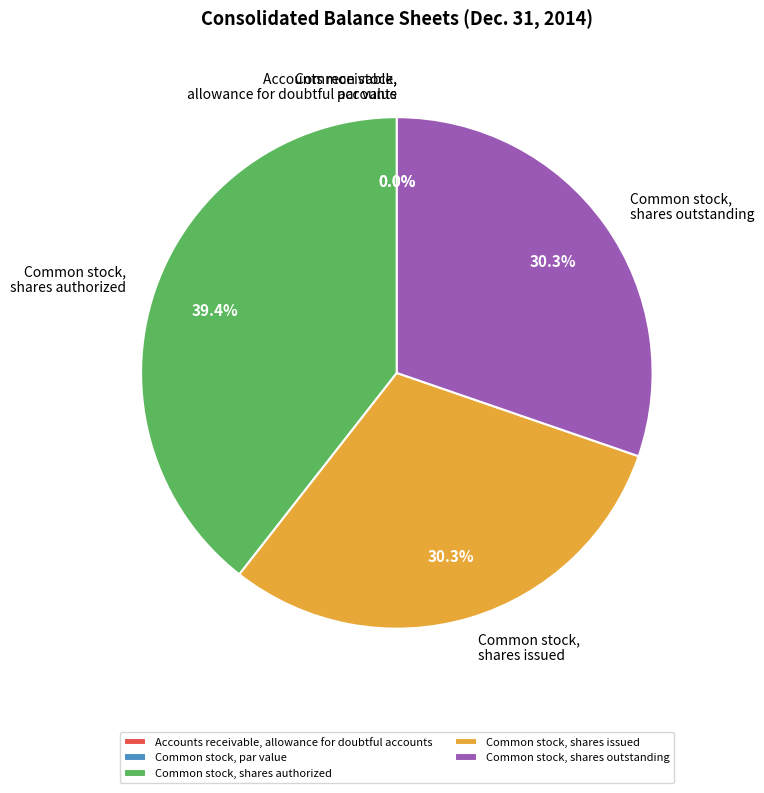

Which category has the smallest portion of the pie?

Common stock, par value (usd per share)